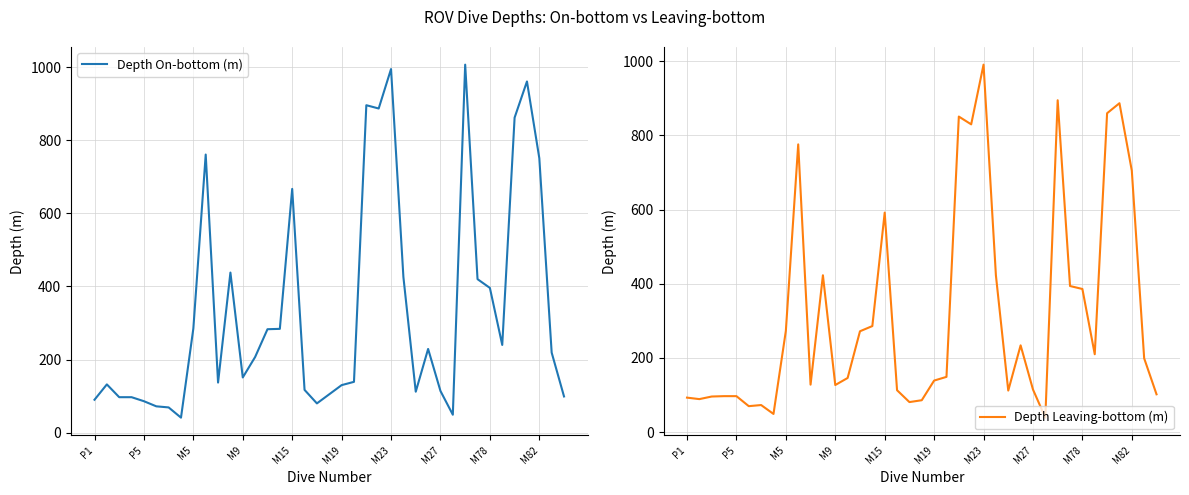

What is the minimum value for Depth On-bottom (m)?

41